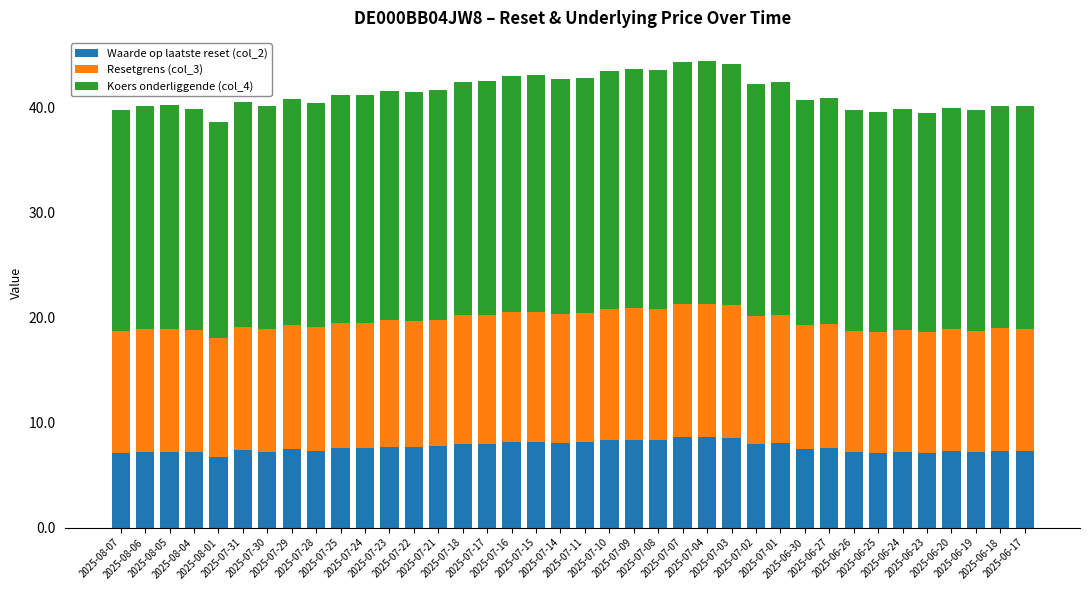

What is the average value of the Waarde op laatste reset (col_2) series?

7.7